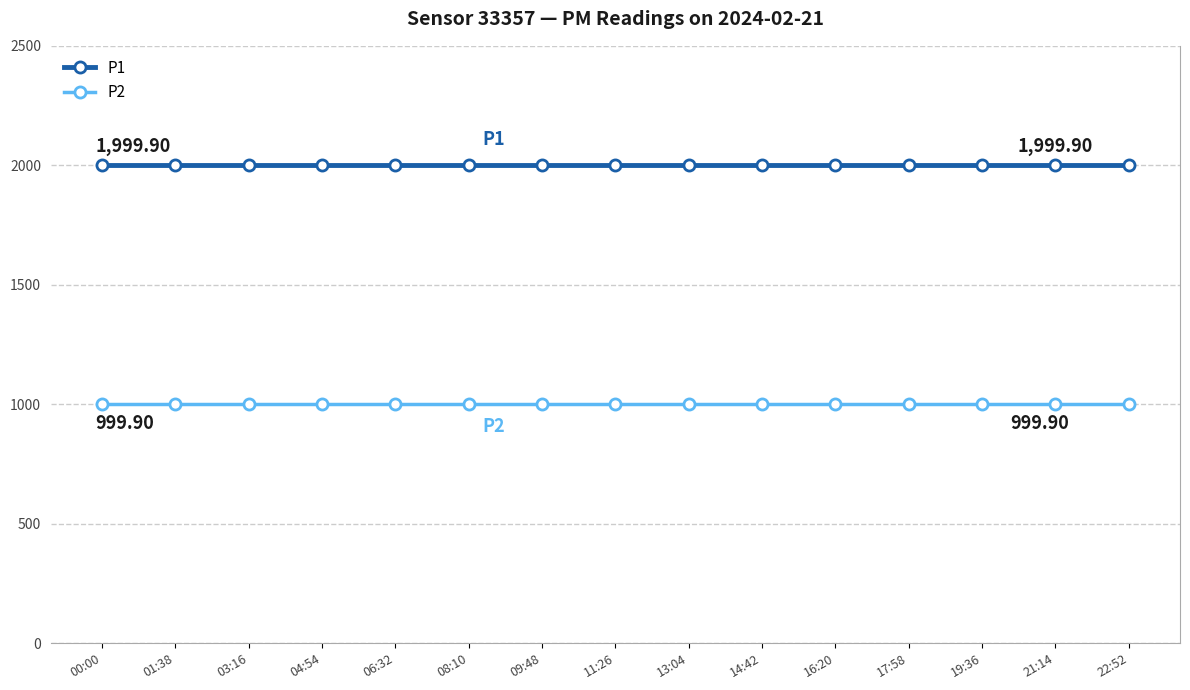

At 01:38, list the series in order from largest to smallest.

P1, P2